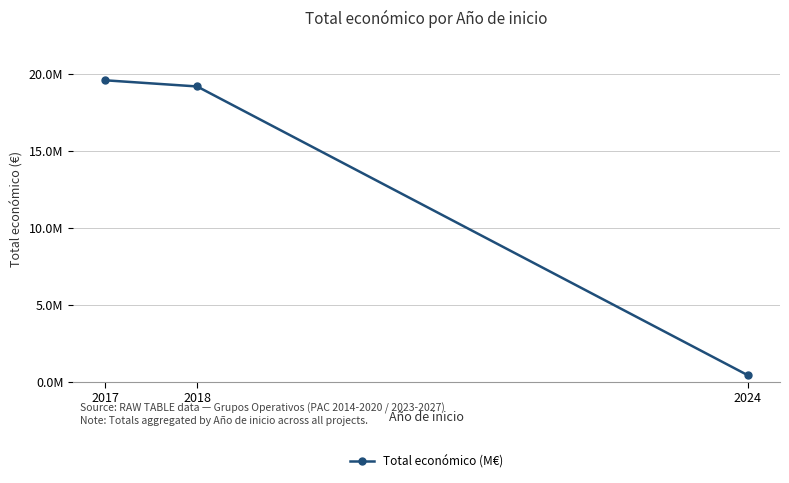

Does the chart have visible grid lines?

Yes